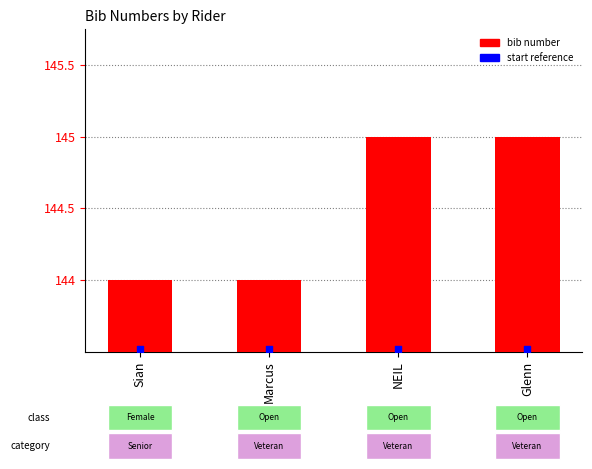

At which category is the sum across all series the highest?

NEIL